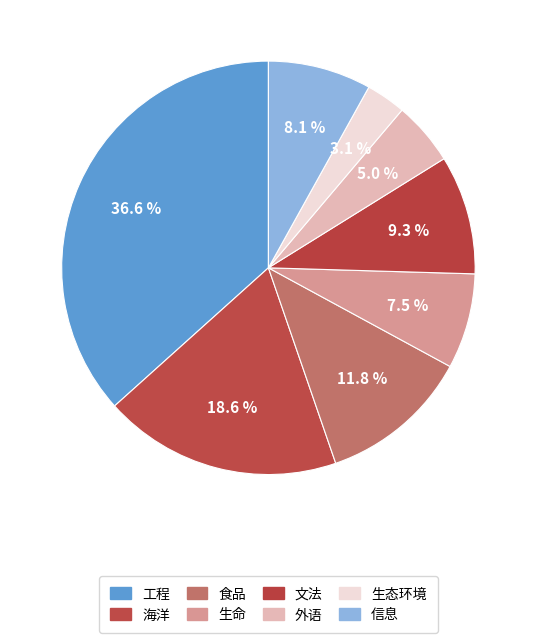

Which slice is the smallest?

生态环境